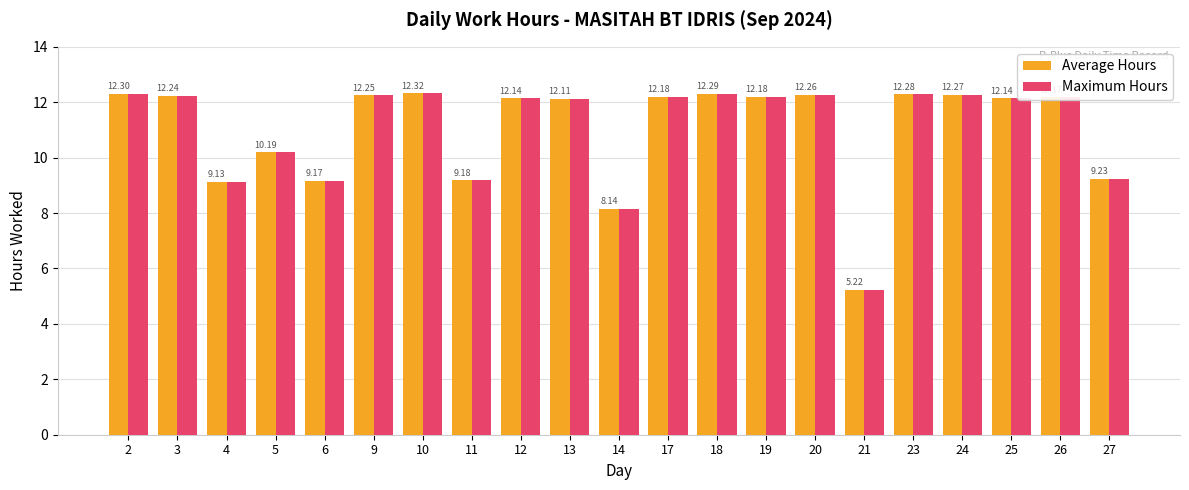

What is the sum of the Average Hours values at 4 and 17?

21.3